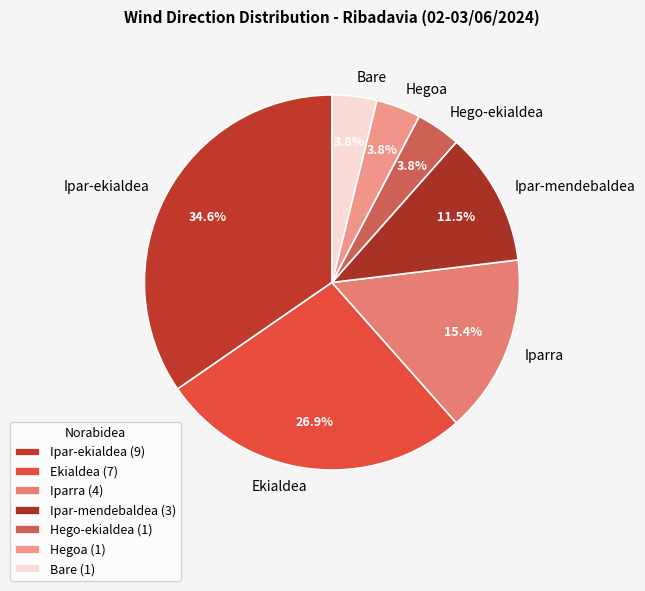

Is there any slice that represents more than half of the pie?

No